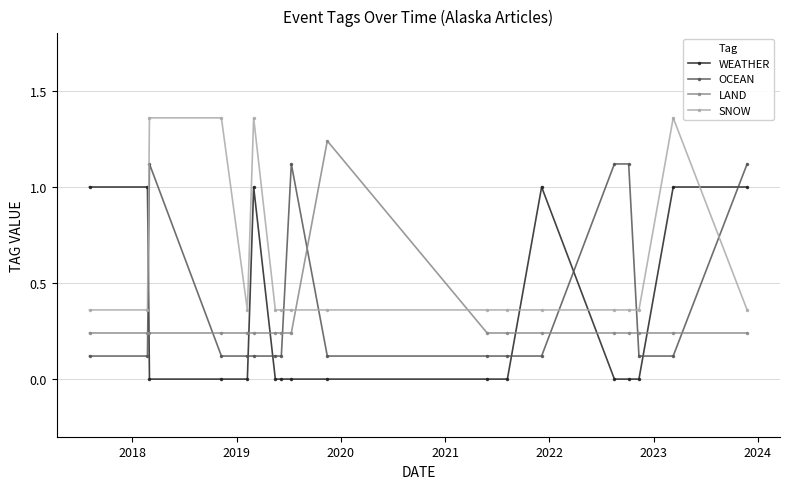

List the series in order of their peak value, highest first.

SNOW, LAND, OCEAN, WEATHER